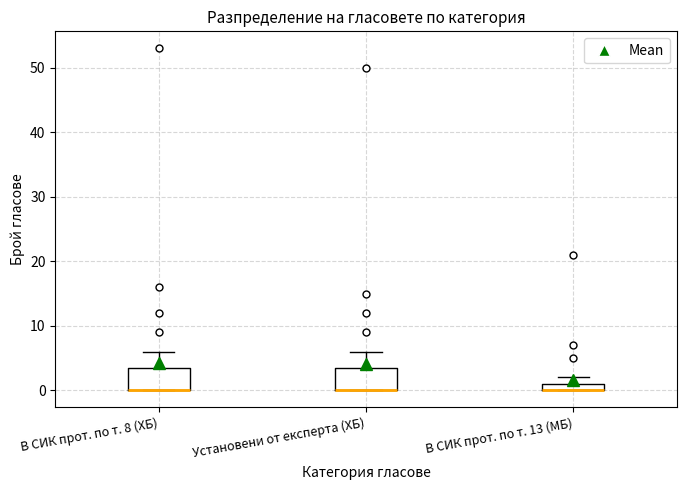

Where does the upper whisker of the box for В СИК прот. по т. 8 (ХБ) end on the y-axis? The values are not printed on the chart, so give them approximately, as read against the axis.

6